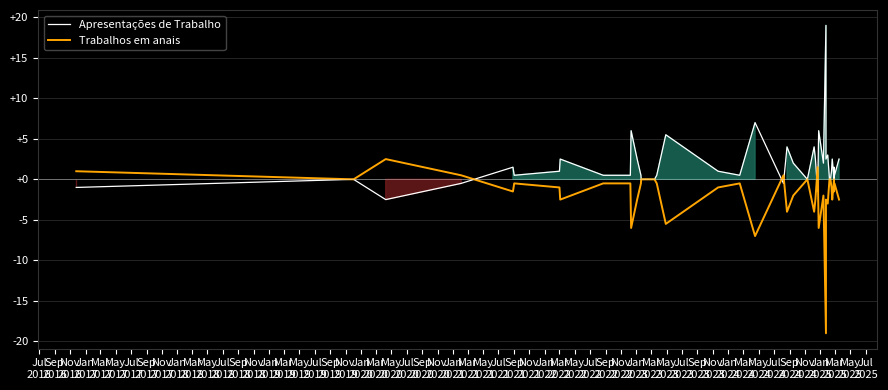

At which category is the sum across all series the highest?

Jul
2016